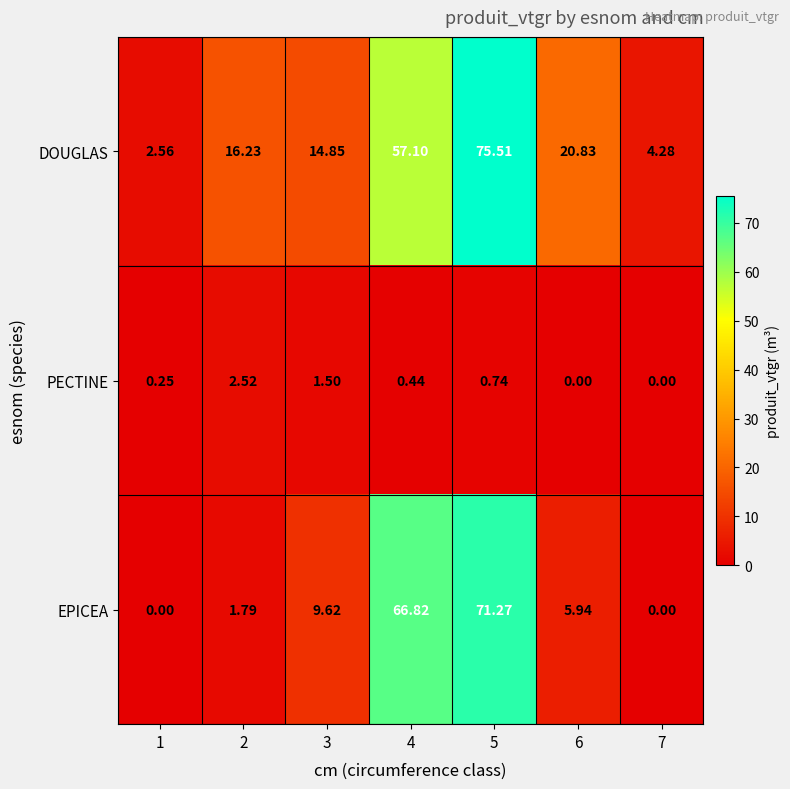

Rank the series at 1 from lowest to highest value.

EPICEA, PECTINE, DOUGLAS